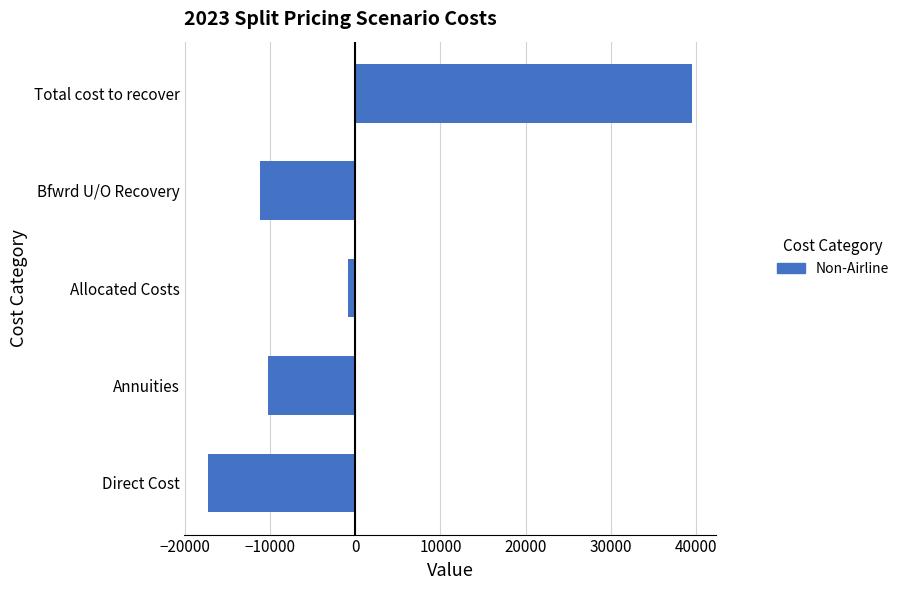

Reading bottom to top, list all the values displayed in this chart.

-17241.0	-10191.8	-861.0	-11199.8	39493.6